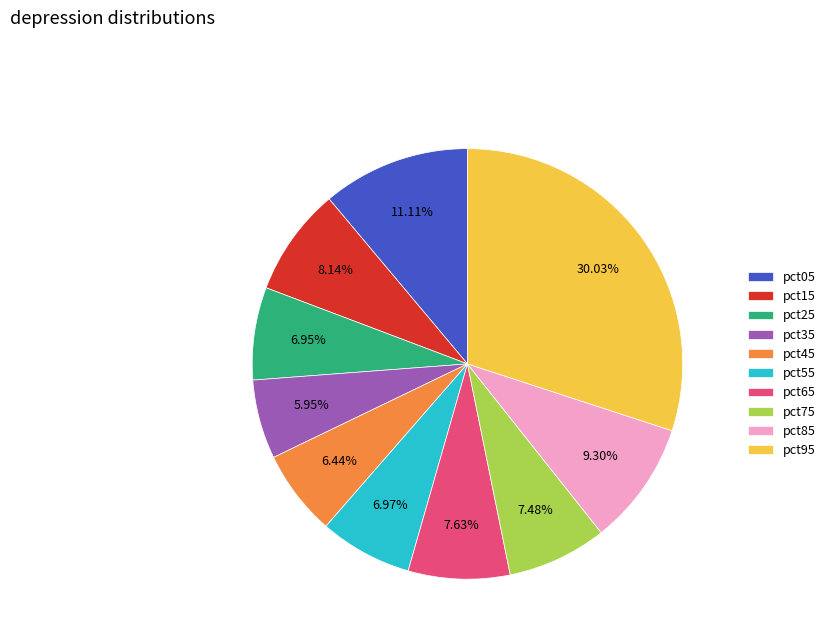

Does pct25 represent more than half of the total?

No